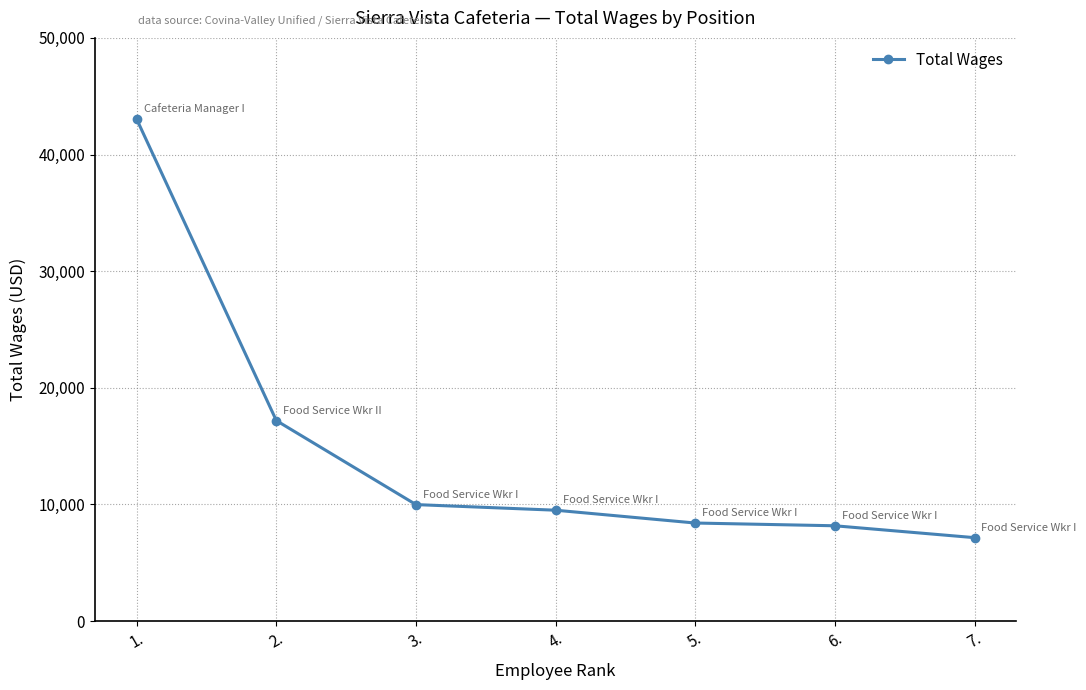

True or false: the data shows 12807 at 5..

False